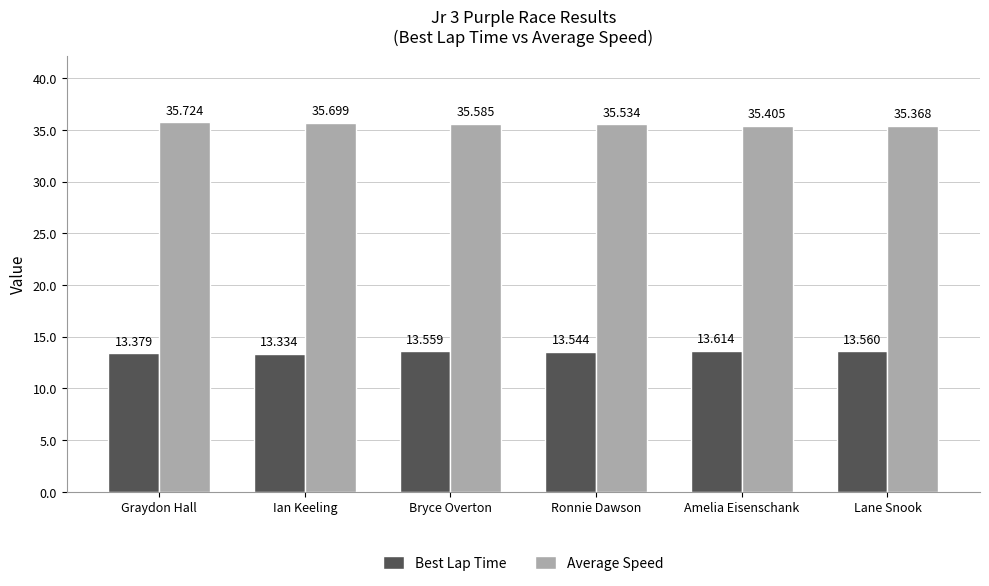

Reading right to left, extract all data points from this chart.

Best Lap Time: 13.6	13.6	13.5	13.6	13.3	13.4
Average Speed: 35.4	35.4	35.5	35.6	35.7	35.7